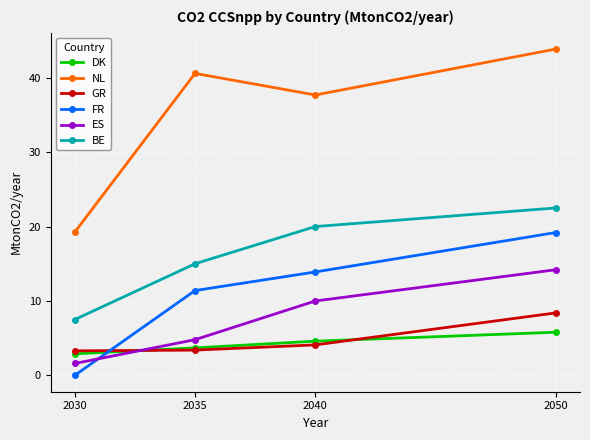

Between 2035 and 2050, which series saw the biggest shift?

ES